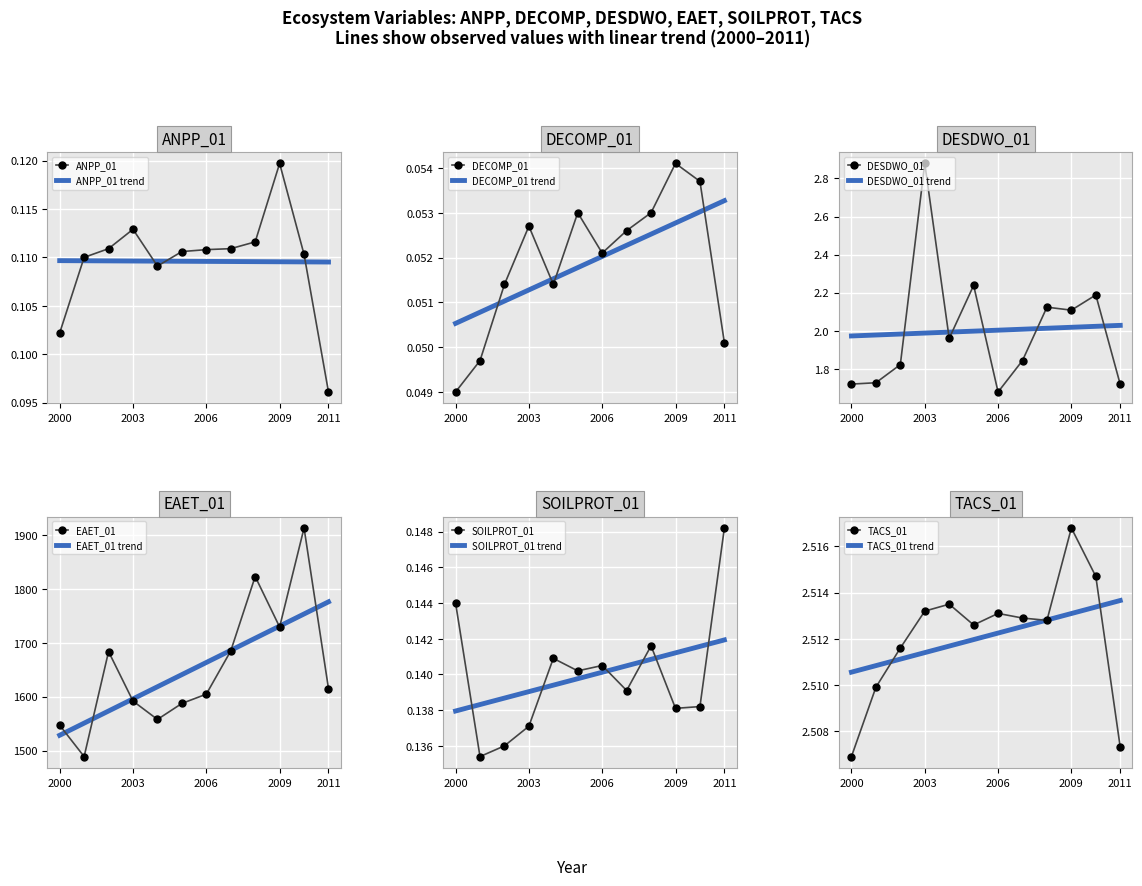

Which category has the highest value across all series?

2010